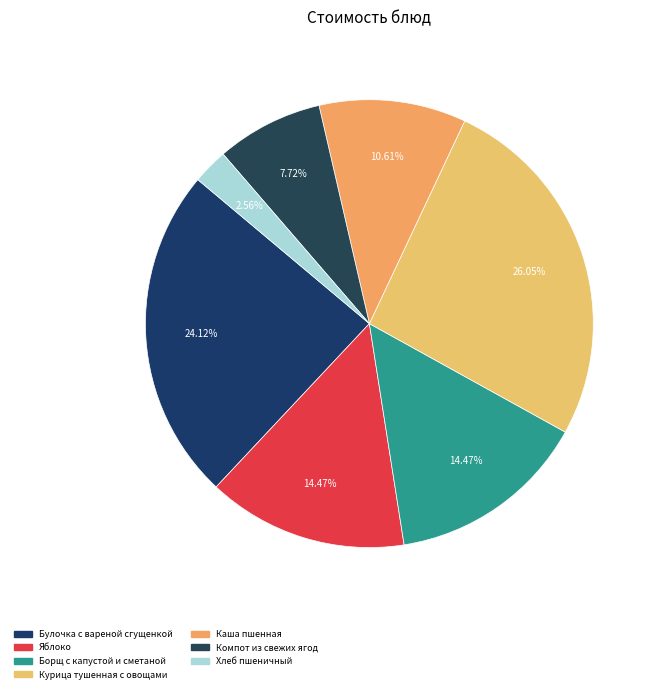

To the nearest percent, what percentage of the pie is Борщ с капустой и сметаной?

14%